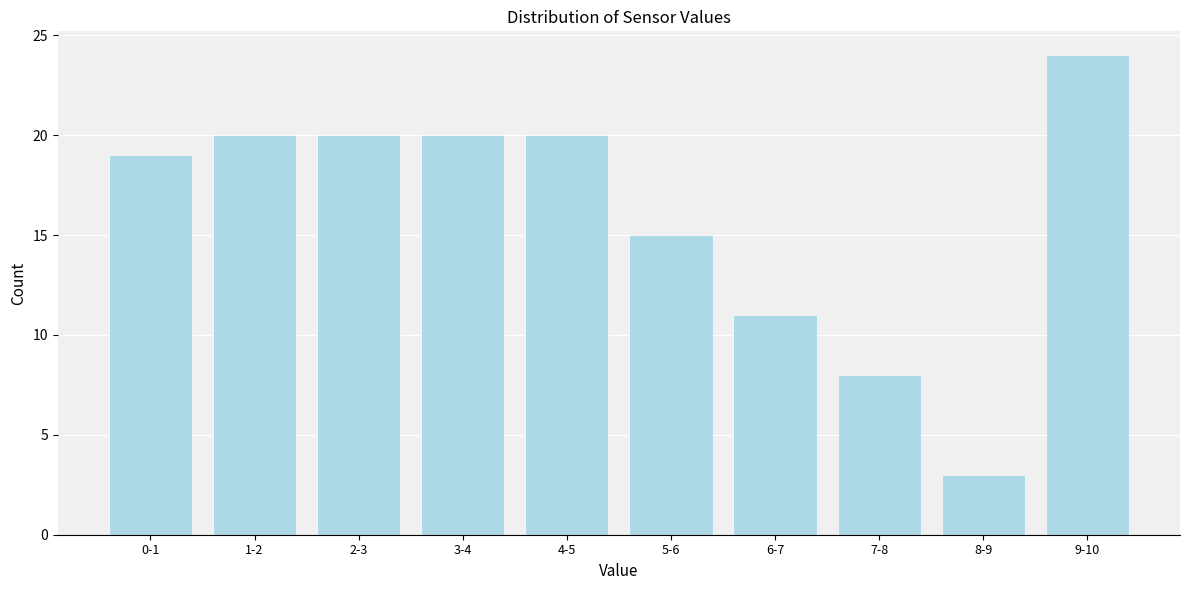

Reading left to right, transcribe all the data shown in this chart.

19	20	20	20	20	15	11	8	3	24